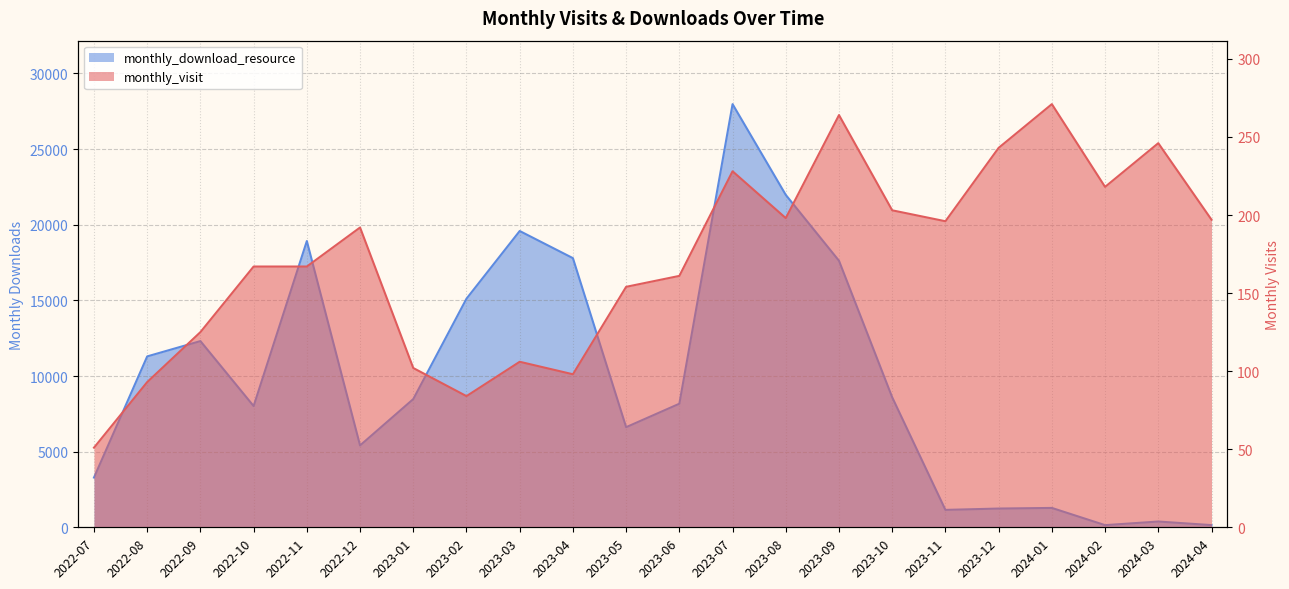

Between which two adjacent categories do monthly_visit and monthly_download_resource first intersect?

2024-01 and 2024-02